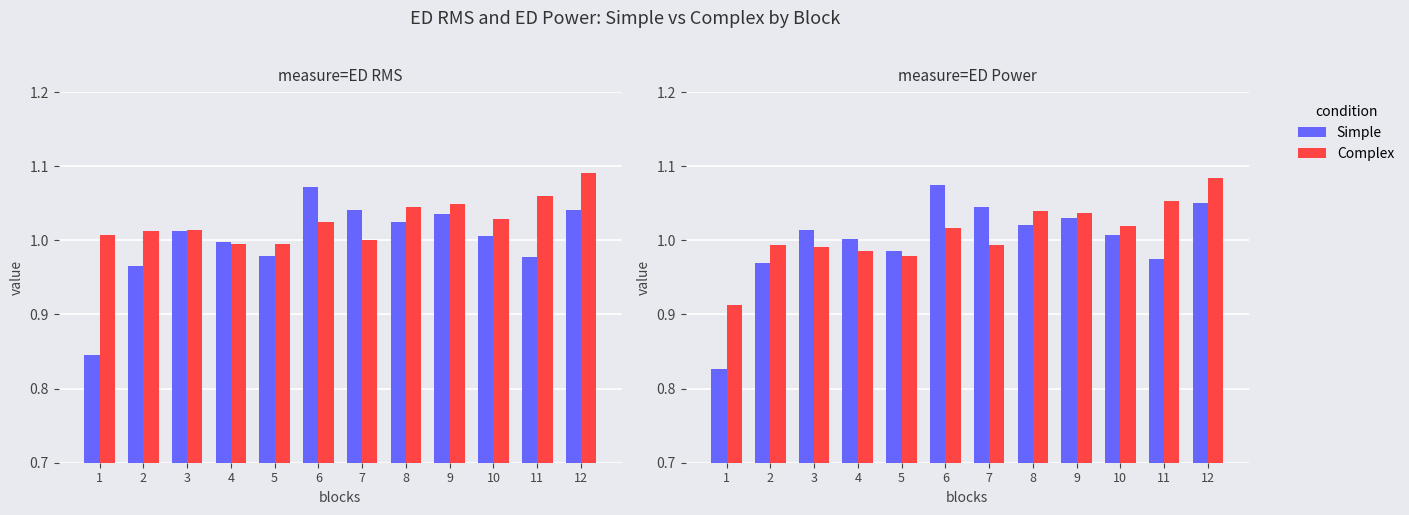

Which series has the largest total across all categories?

Complex